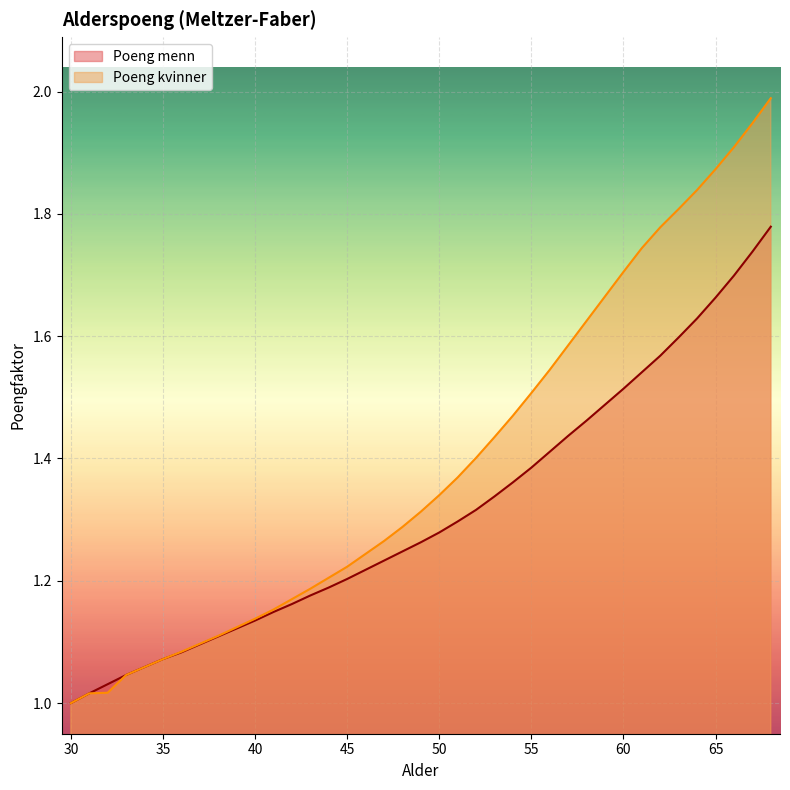

True or false: Poeng kvinner has more than 0 interior local peaks.

False